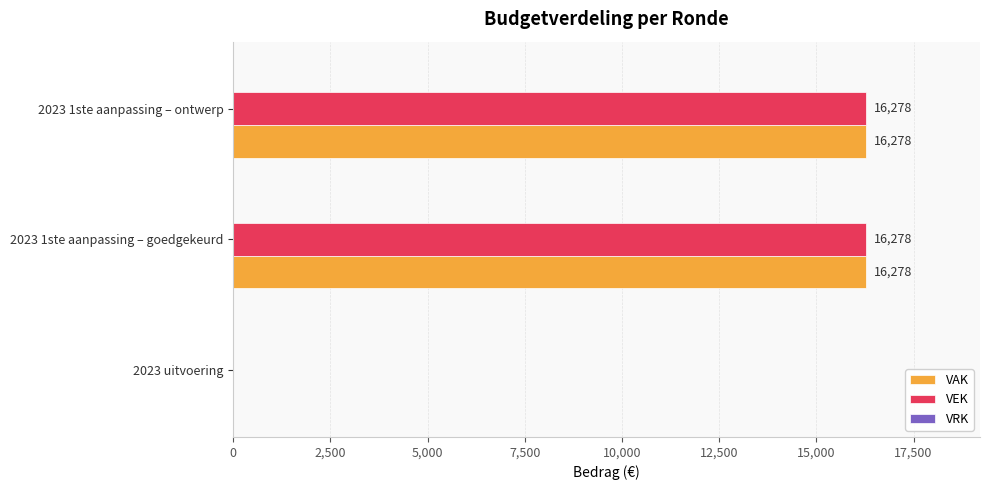

The VAK series shows 7963 at 2023 1ste aanpassing – ontwerp. True or false?

False